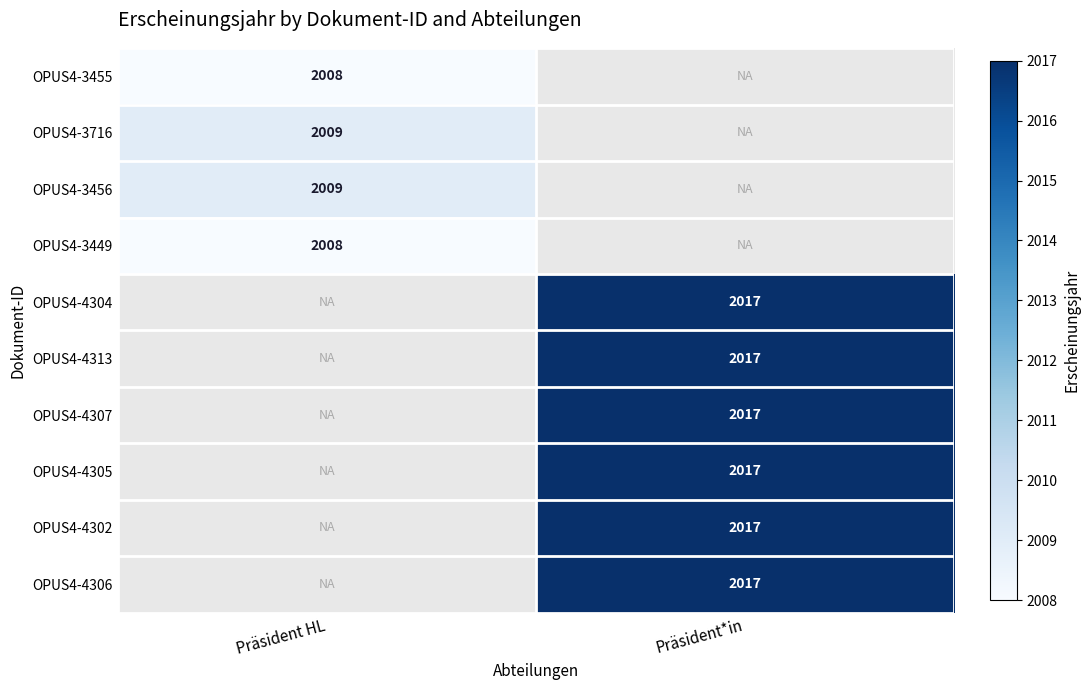

How many categories are shown in the chart?

2